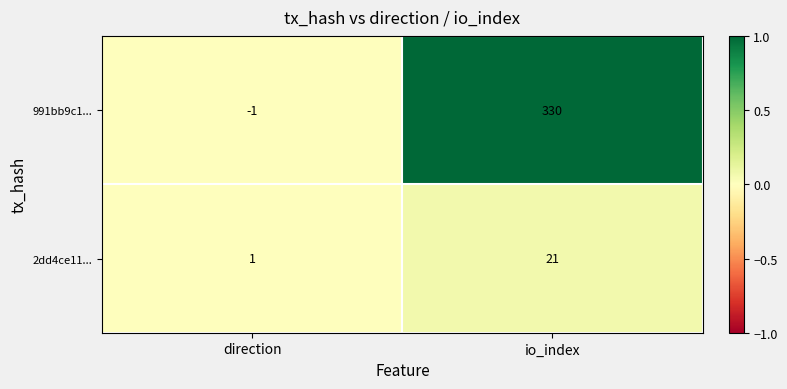

What is the average value of the 2dd4ce11... series?

11